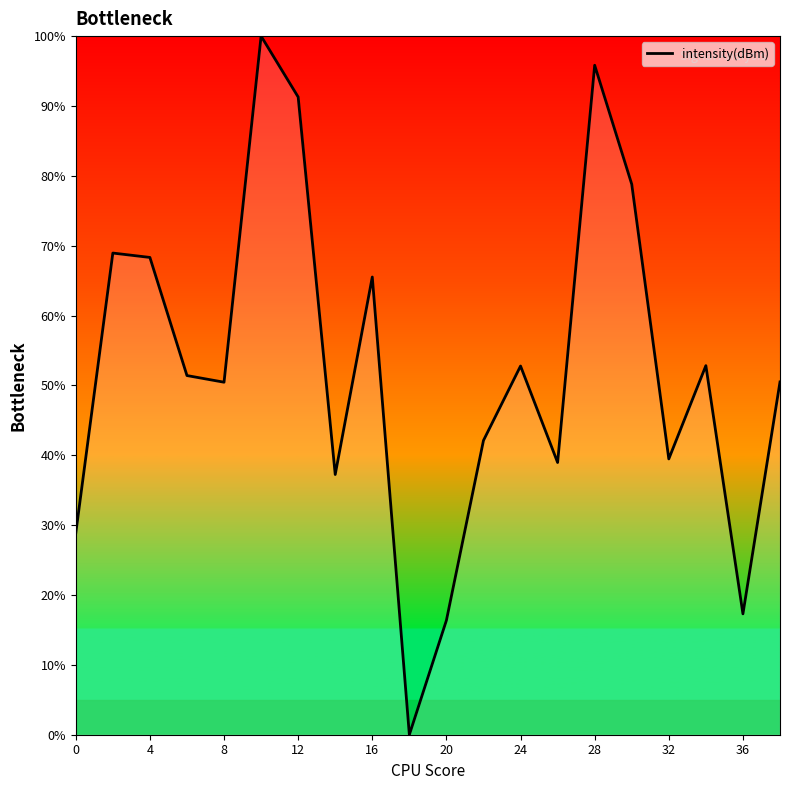

What is the maximum value shown in the chart?

100.0